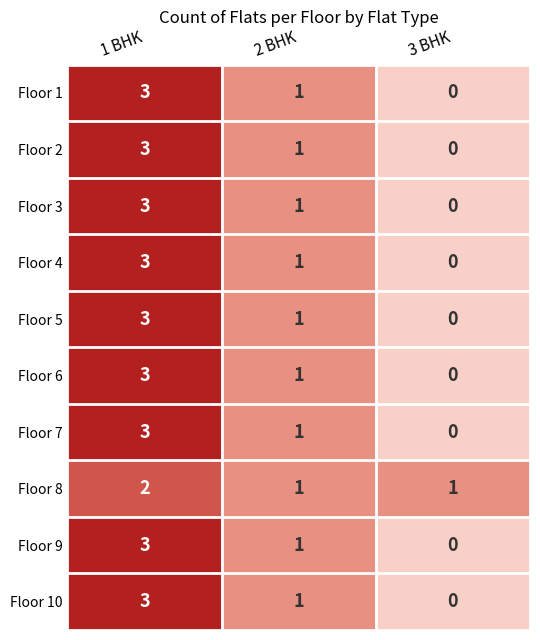

Count the Floor 10 values in the range 0 to 3.

3